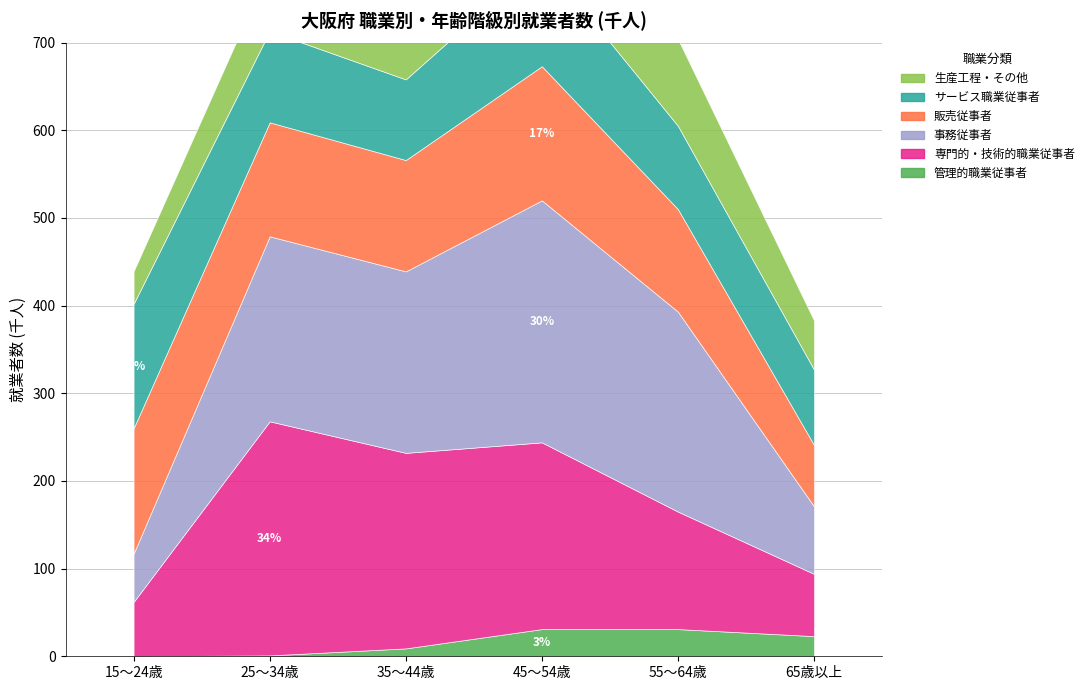

True or false: 管理的職業従事者 and 生産工程・その他 cross at least once.

False